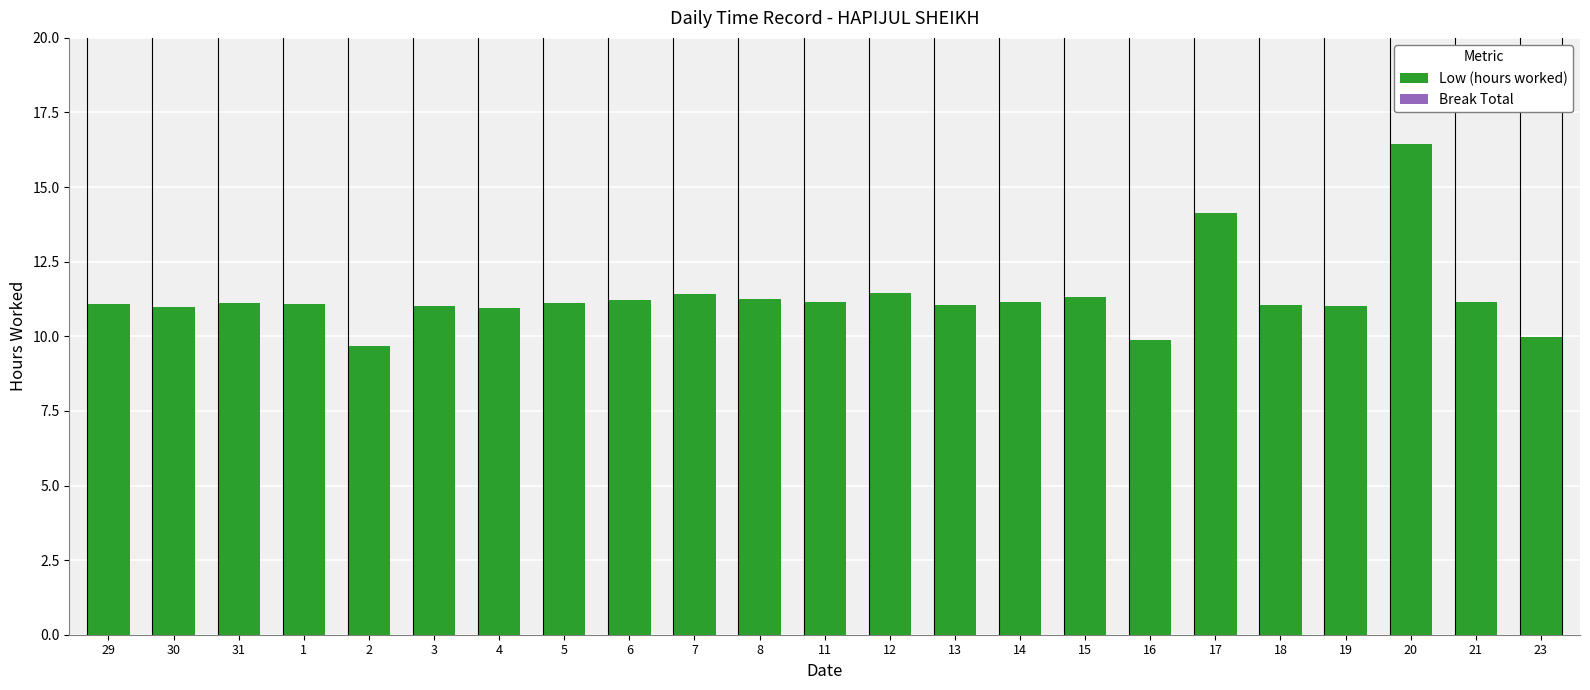

Approximately how many times larger is the value at 6 compared to 13?

1.0